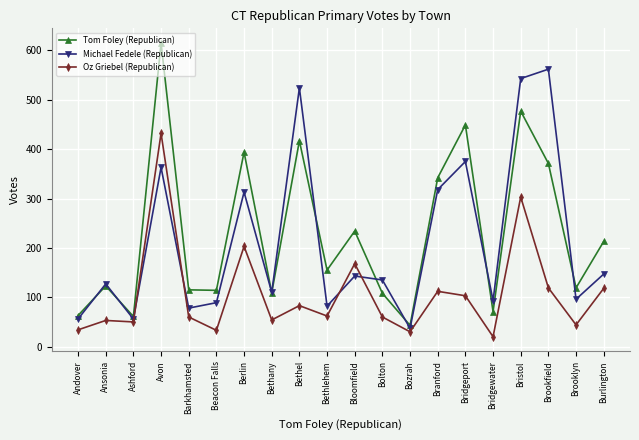

Is it true that Michael Fedele (Republican) equals 78 at Barkhamsted?

True